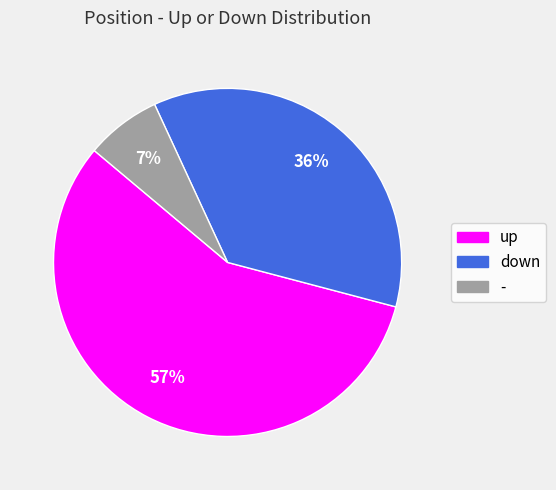

How many segments does this pie chart have?

3